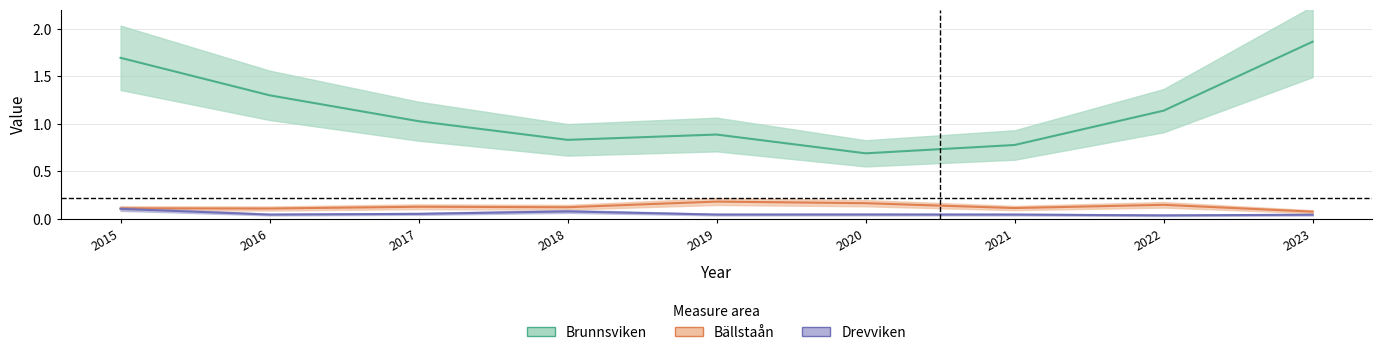

What value does the Brunnsviken series have at 2017?

1.0